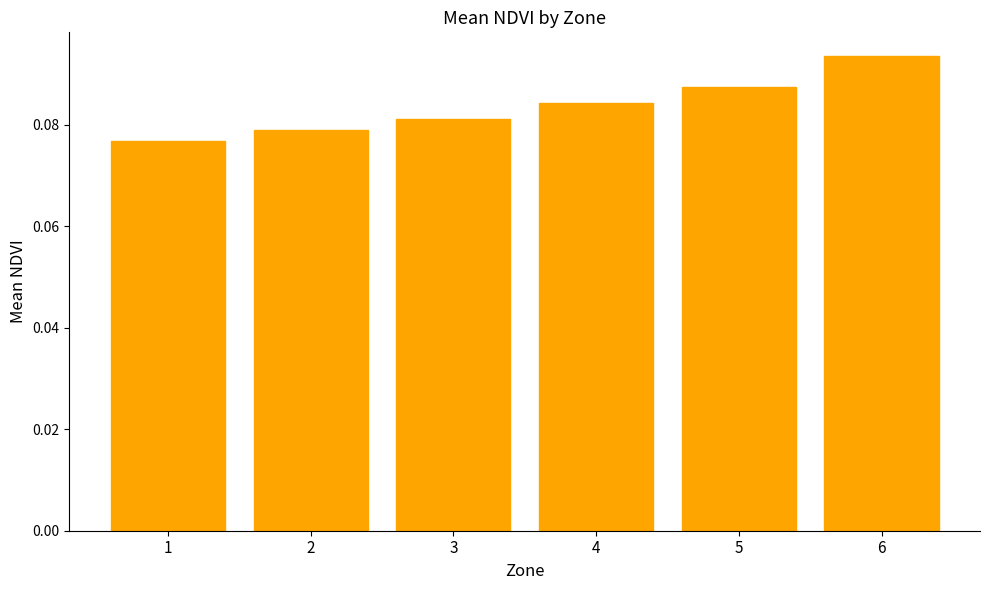

True or false: the data shows 0.0 at 3.

False